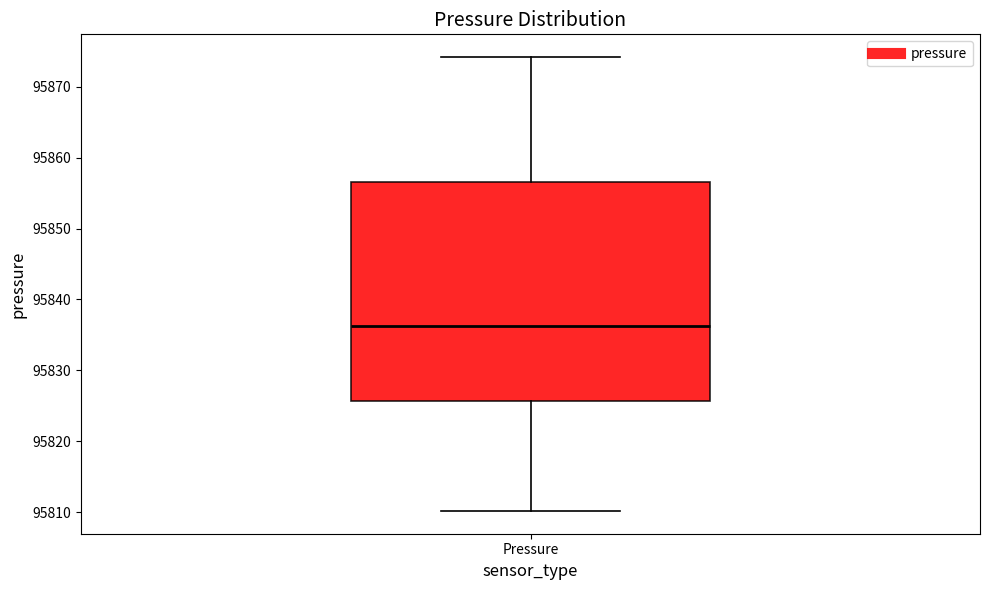

Read this box plot against the y-axis: the position of the median line, the range covered by the box, and the ends of both whiskers. The values are not printed on the chart, so give them approximately, as read against the axis.

median 95836, box 95826 to 95857, whiskers 95810 to 95874